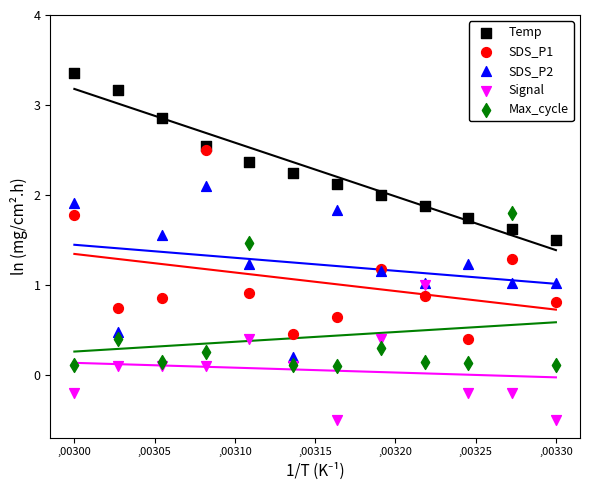

Which series contains the lowest Y value?

Signal